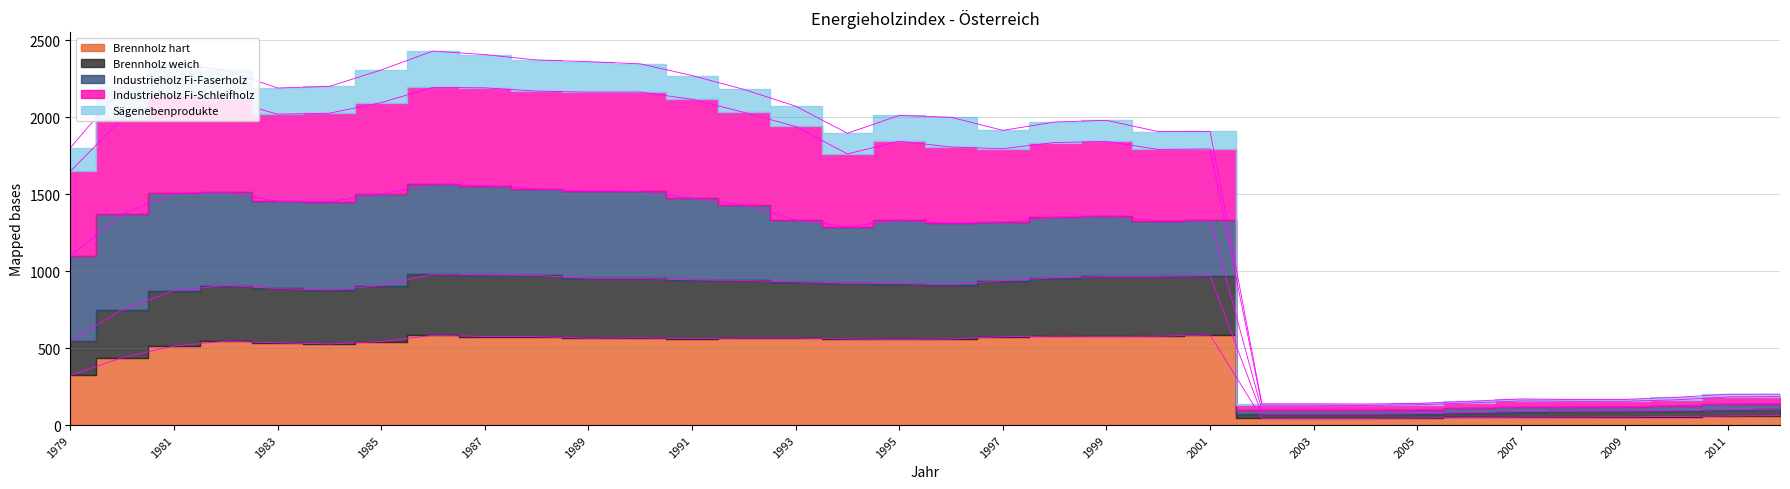

Between 1995 and 2006, which series saw the biggest shift?

Industrieholz Fi-Schleifholz